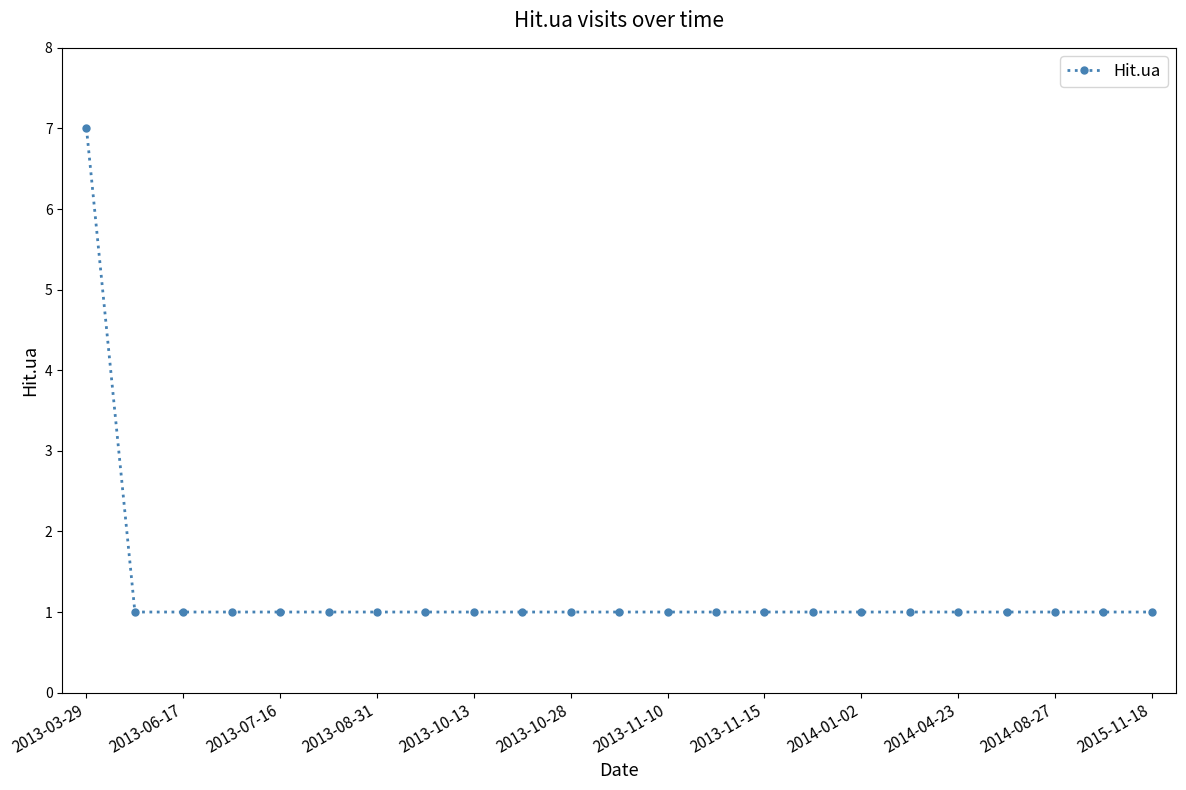

Count the number of categories in the chart.

23